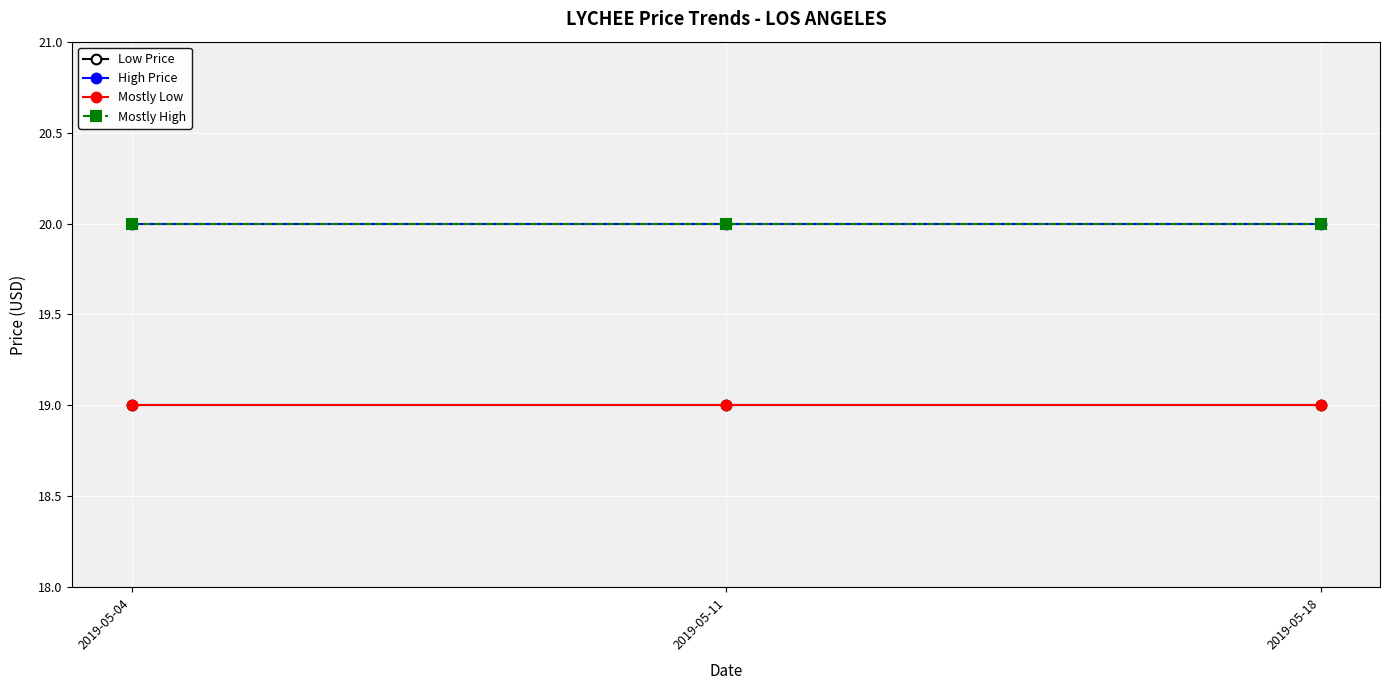

Is this an area chart (filled region under the line)?

No